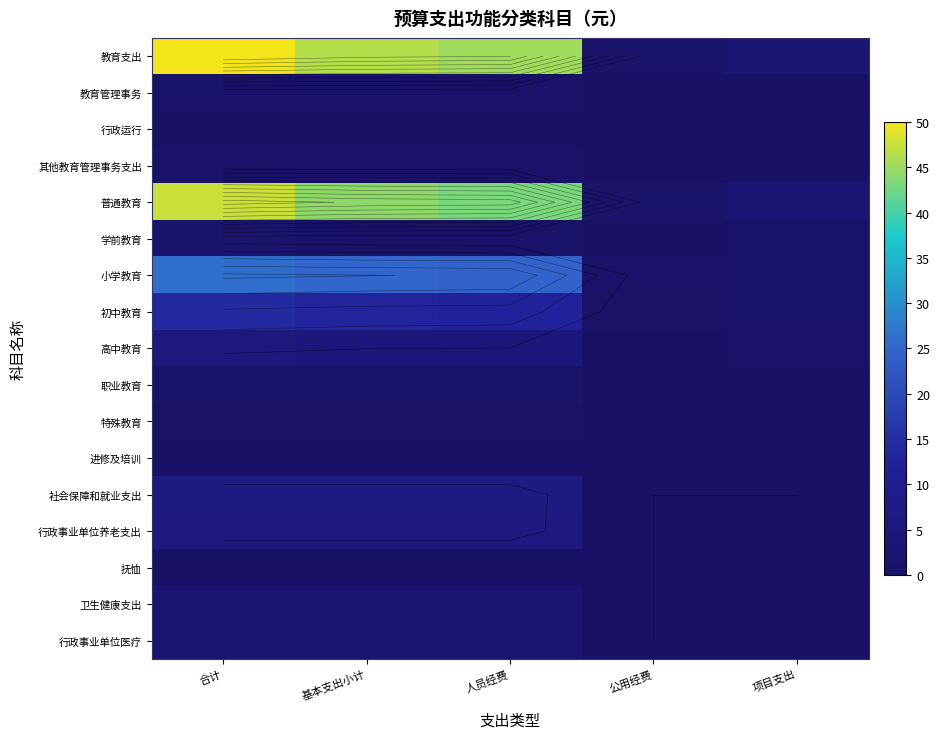

At 基本支出小计, list the series in order from smallest to largest.

进修及培训, 抚恤, 行政运行, 特殊教育, 其他教育管理事务支出, 教育管理事务, 学前教育, 职业教育, 卫生健康支出, 行政事业单位医疗, 高中教育, 行政事业单位养老支出, 社会保障和就业支出, 初中教育, 小学教育, 普通教育, 教育支出